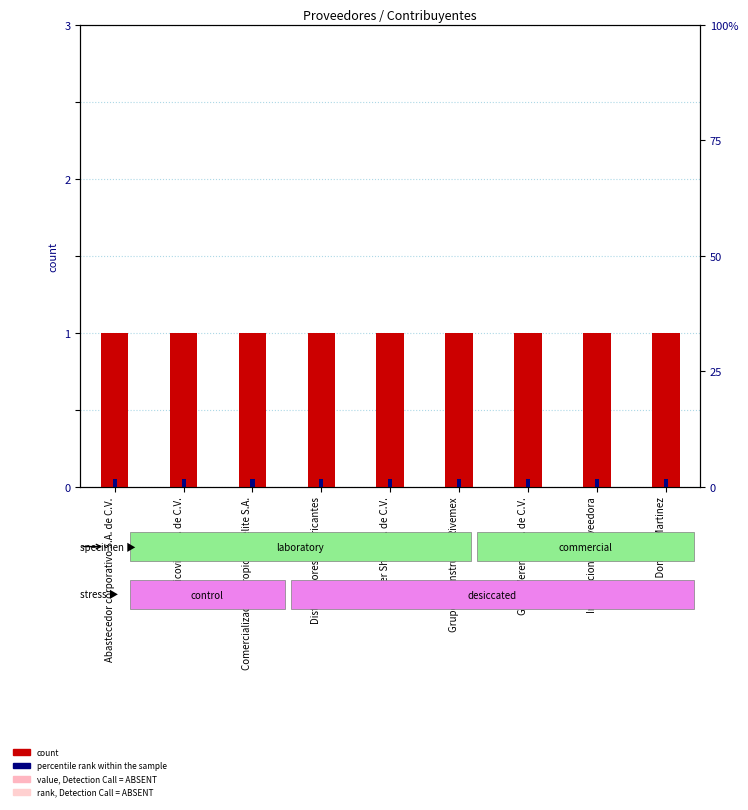

What is the greatest value displayed?

1.0